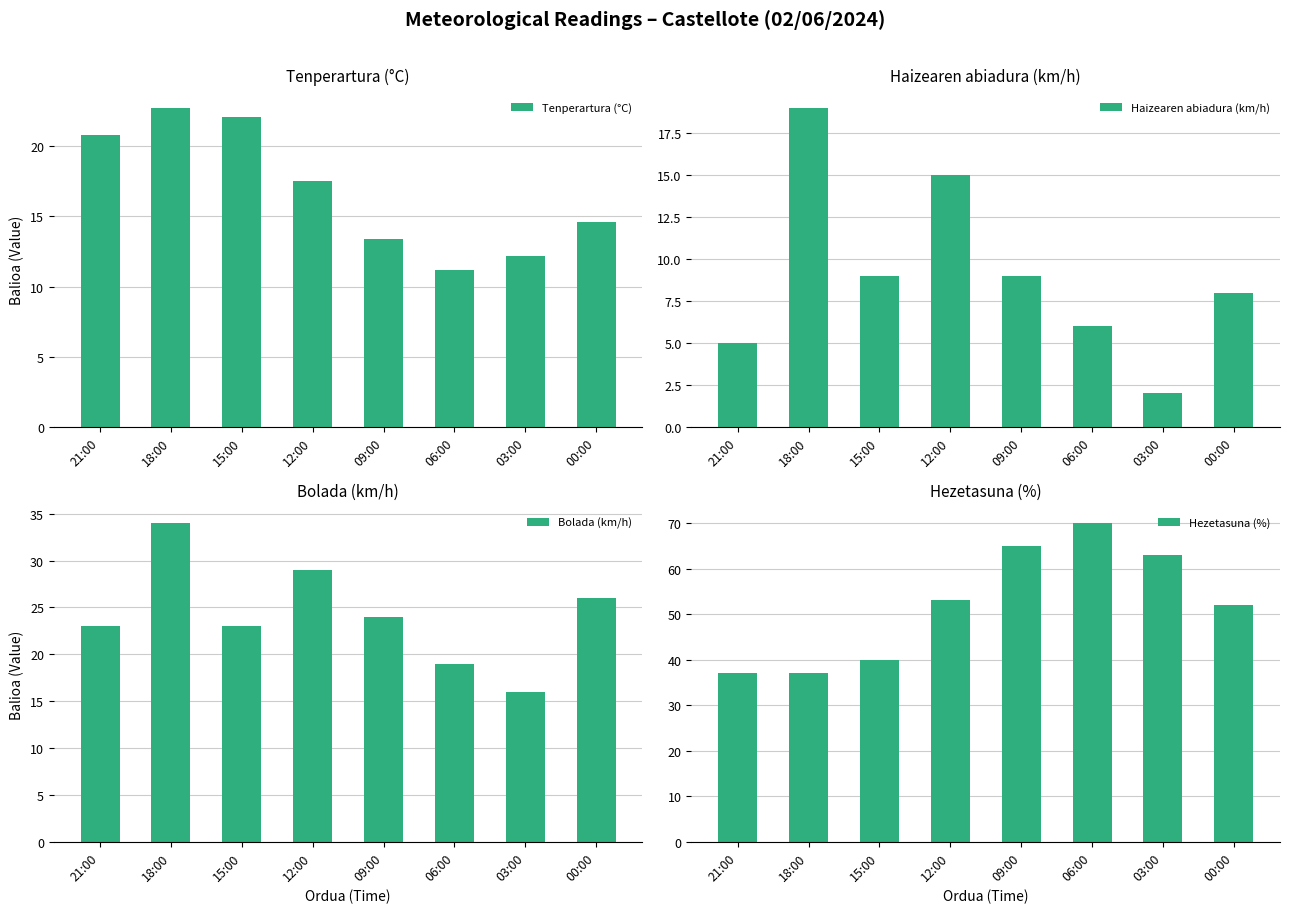

Is it true that Tenperartura (°C) equals 12.2 at 03:00?

True